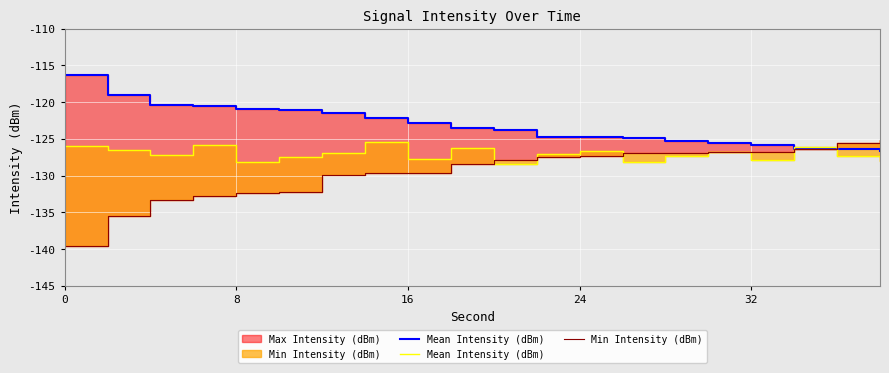

Between 12 and 13, which series saw the biggest shift?

Mean Intensity (dBm)